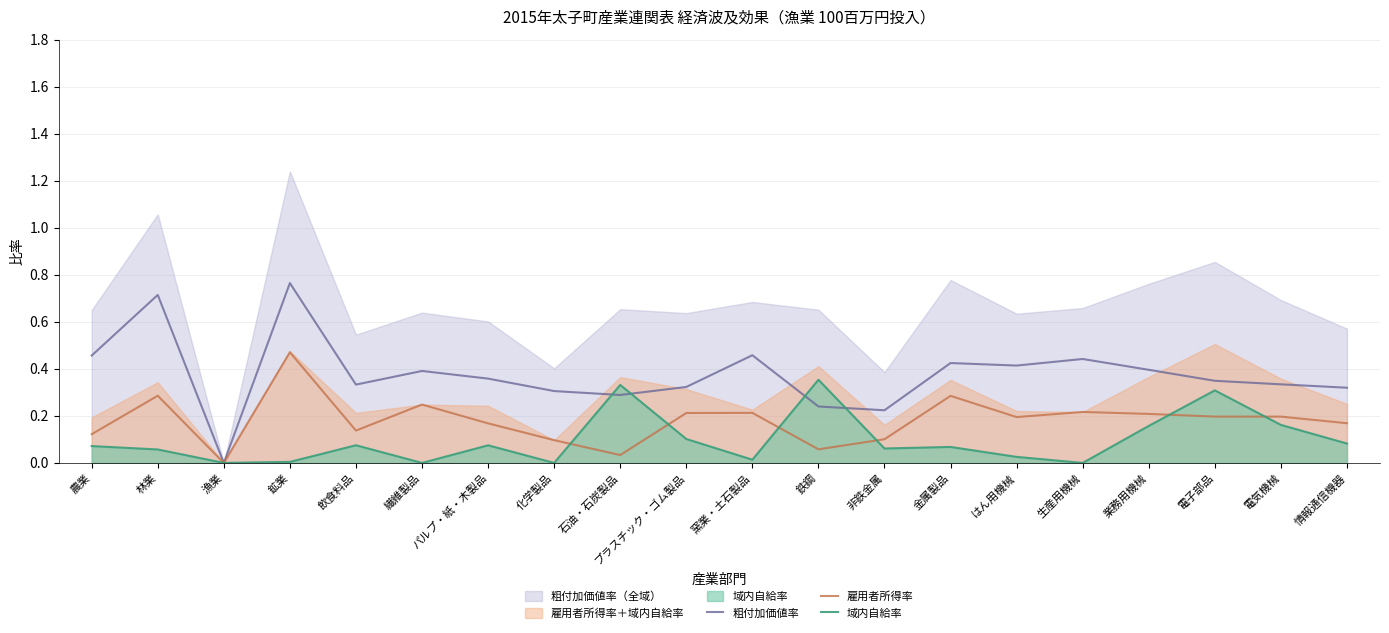

Count the number of categories in the chart.

20